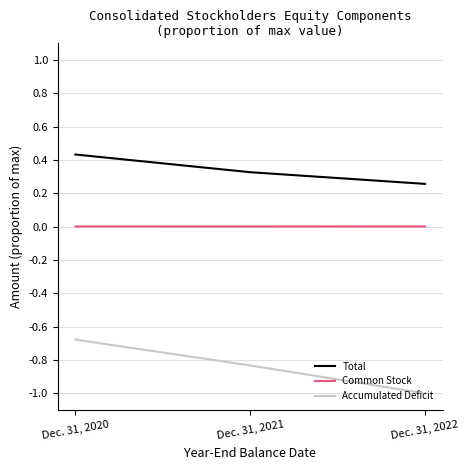

True or false: Common Stock has a value of 0.0 at Dec. 31, 2021.

True